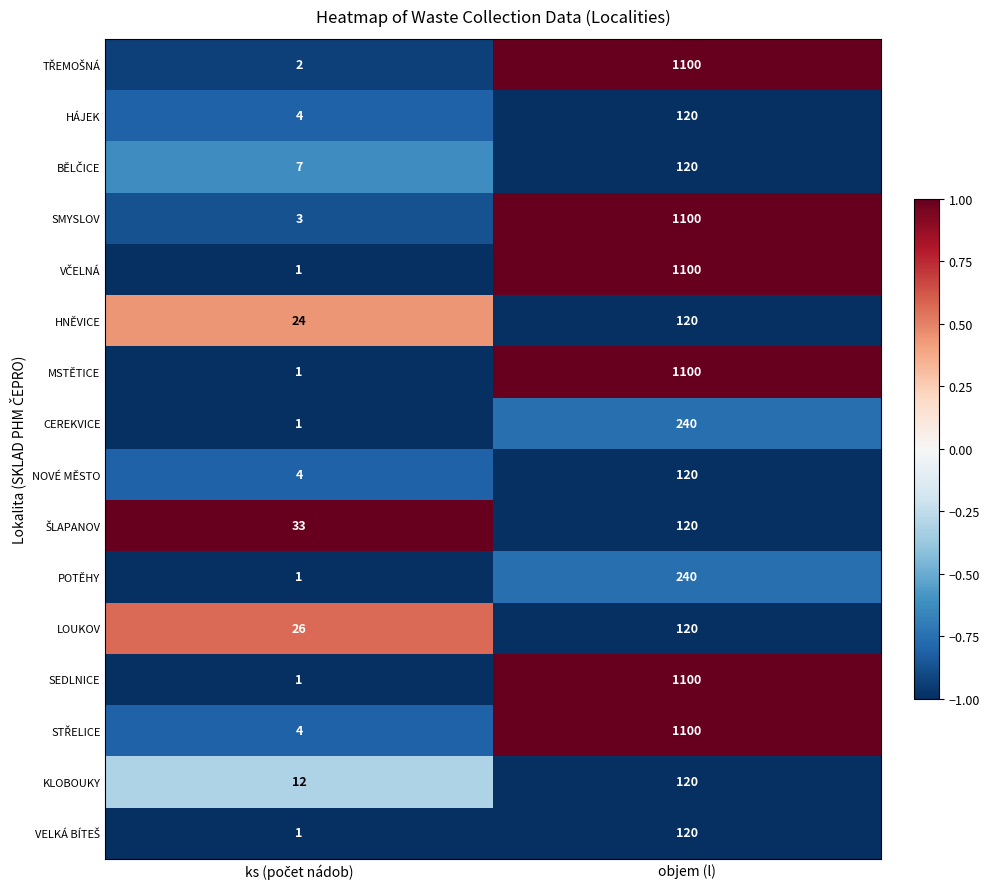

Which label corresponds to the largest value in the chart?

objem (l)